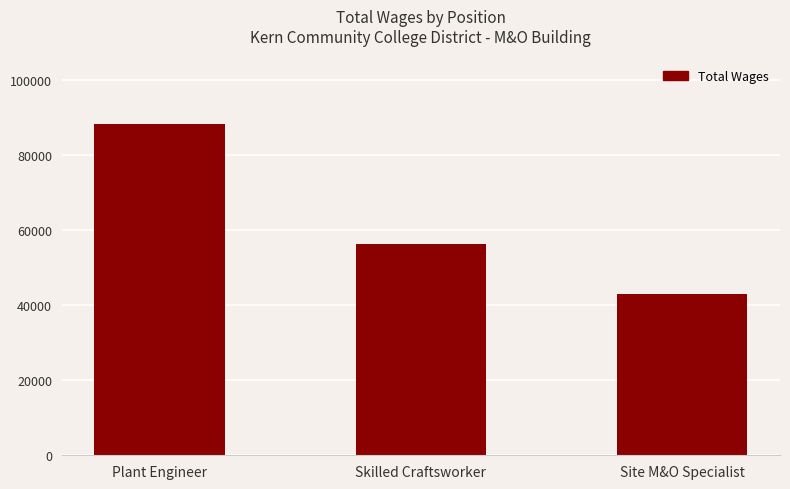

How many data points are less than 56136?

1